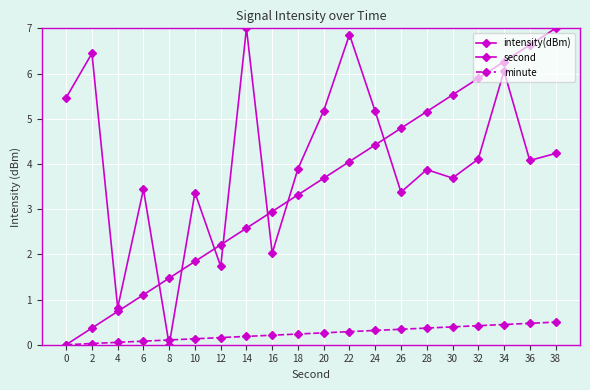

How many lines are shown in the chart?

3